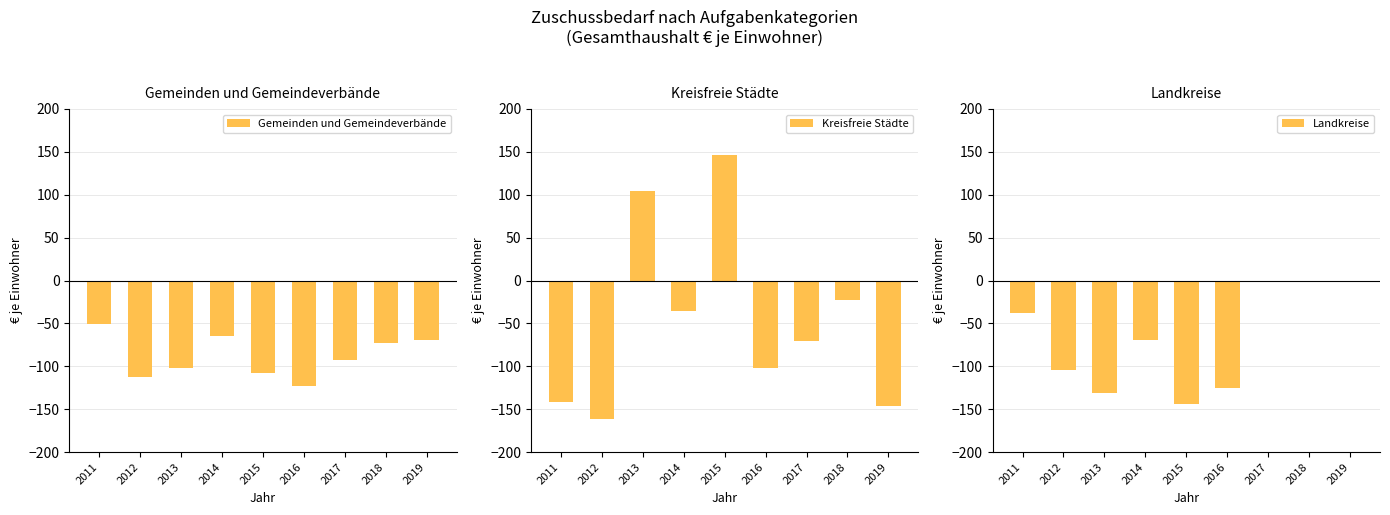

The value of Gemeinden und Gemeindeverbände at 2016 is -171.9. True or false?

False